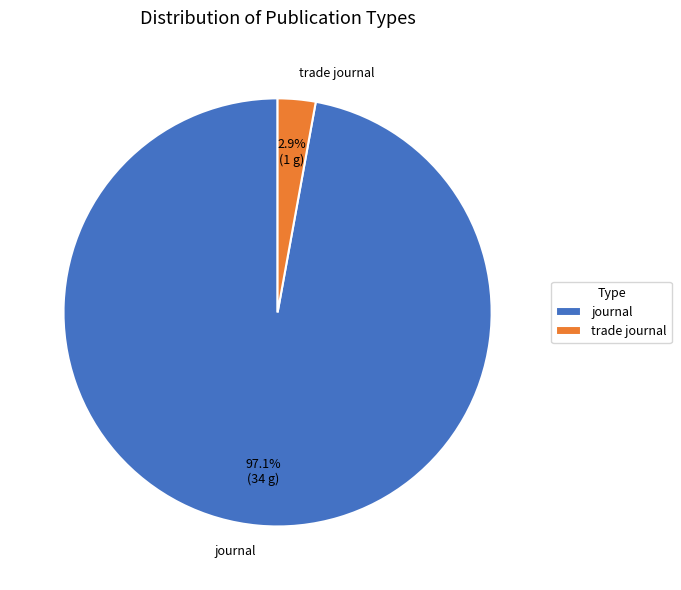

Which category has the smallest portion of the pie?

trade journal